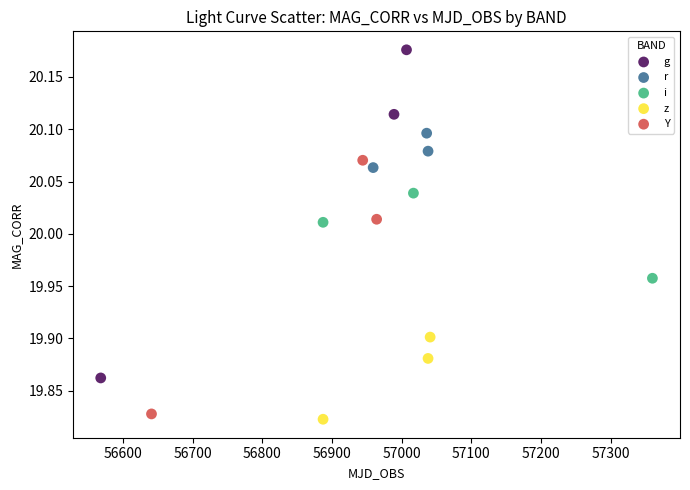

What are all the series names shown in the legend?

g, r, i, z, Y